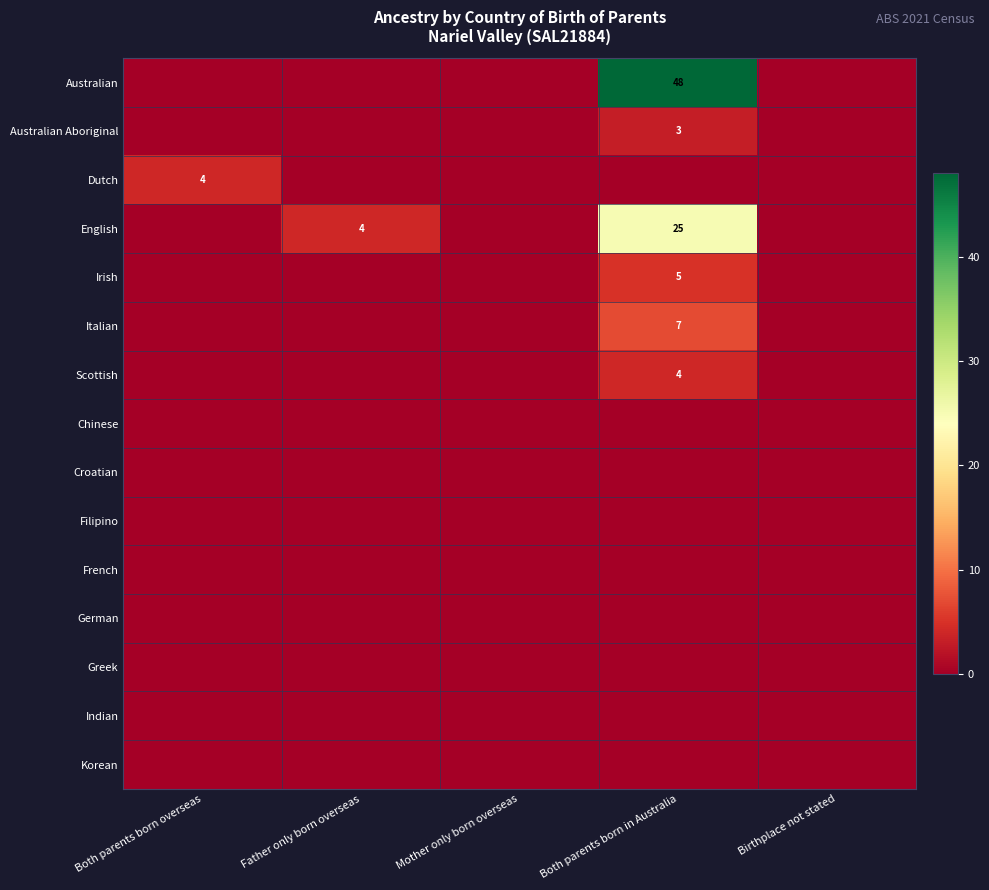

At how many categories does at least one series exceed 33?

1